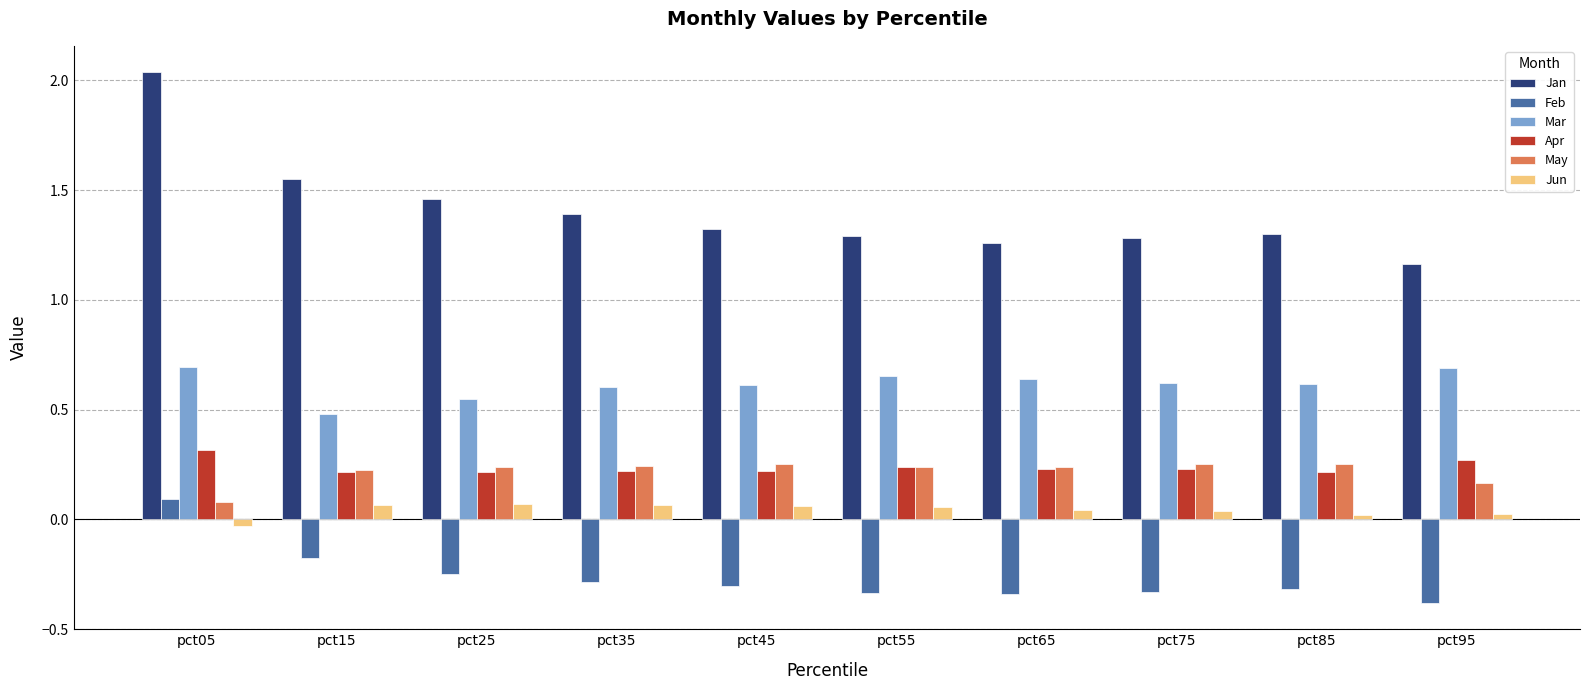

At which category is the sum across all series the highest?

pct05